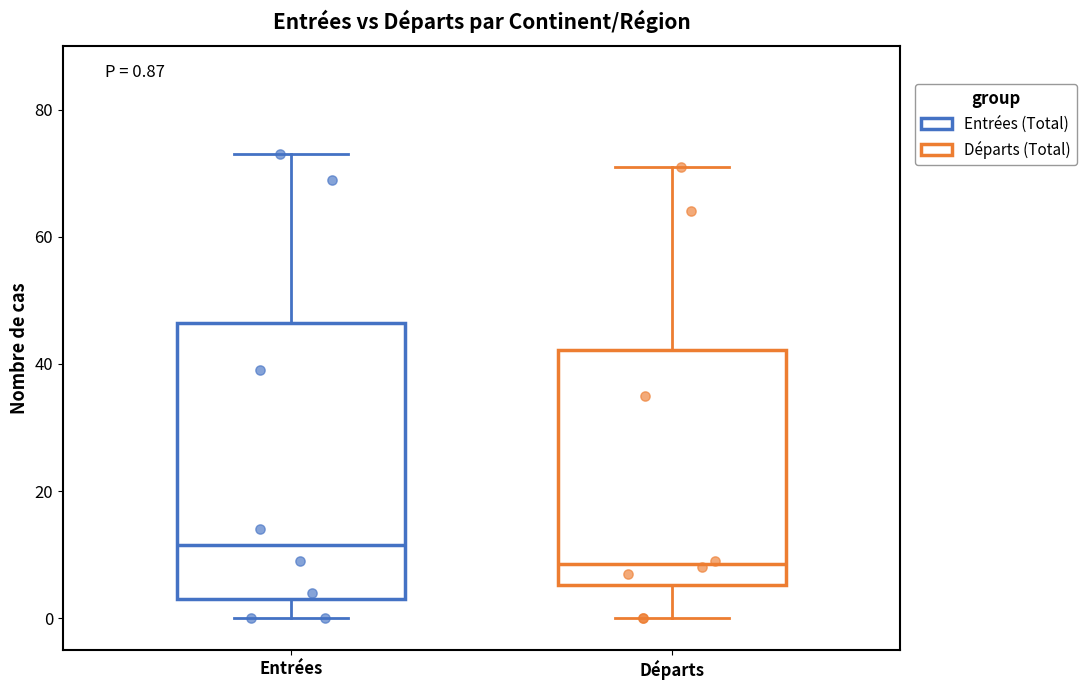

Which box's median line is the lowest?

Départs